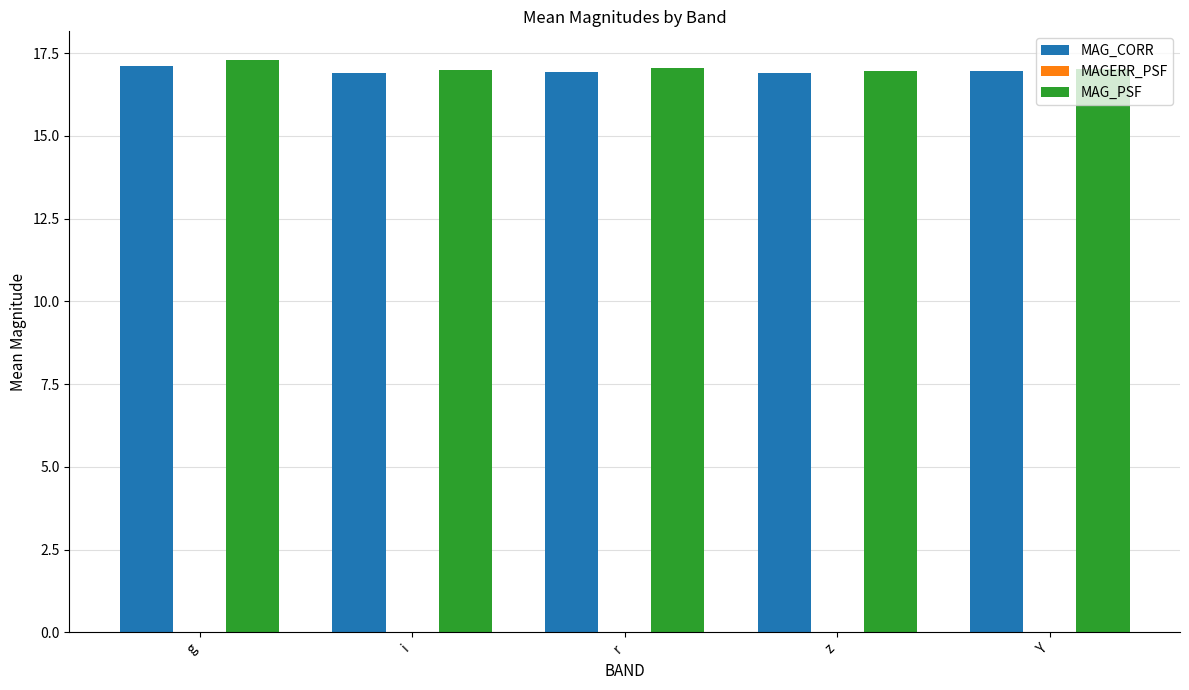

True or false: MAG_CORR has a value of 16.9 at z.

True